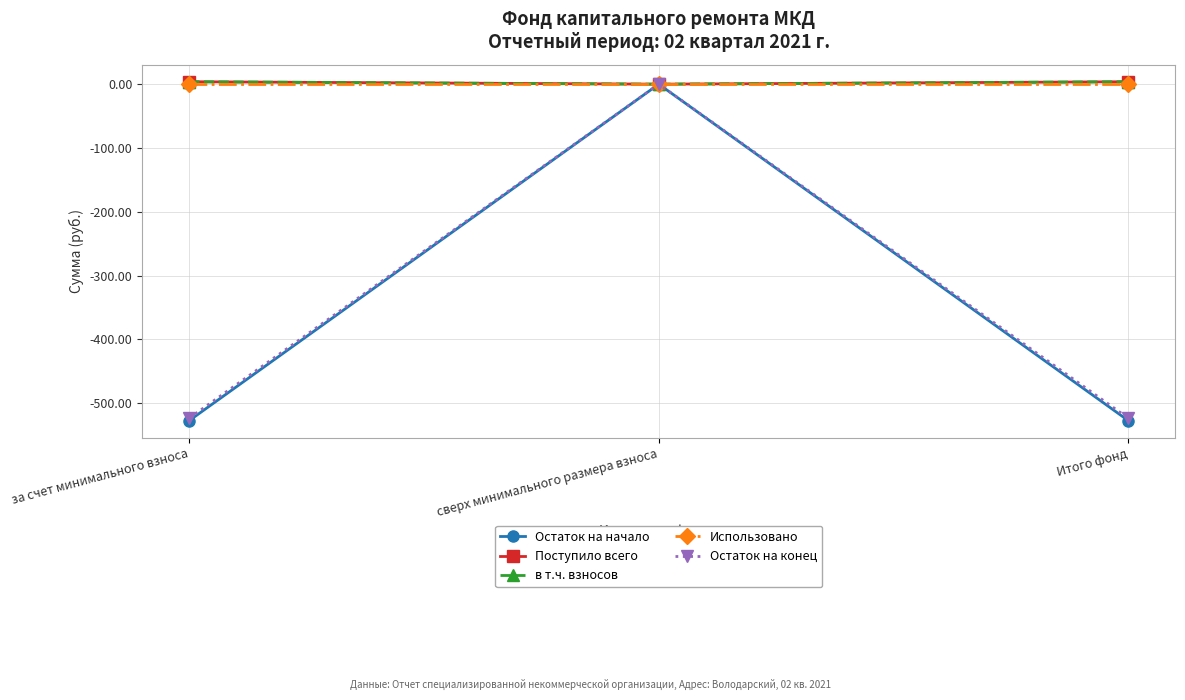

Between Итого фонд and сверх минимального размера взноса, which is larger?

сверх минимального размера взноса